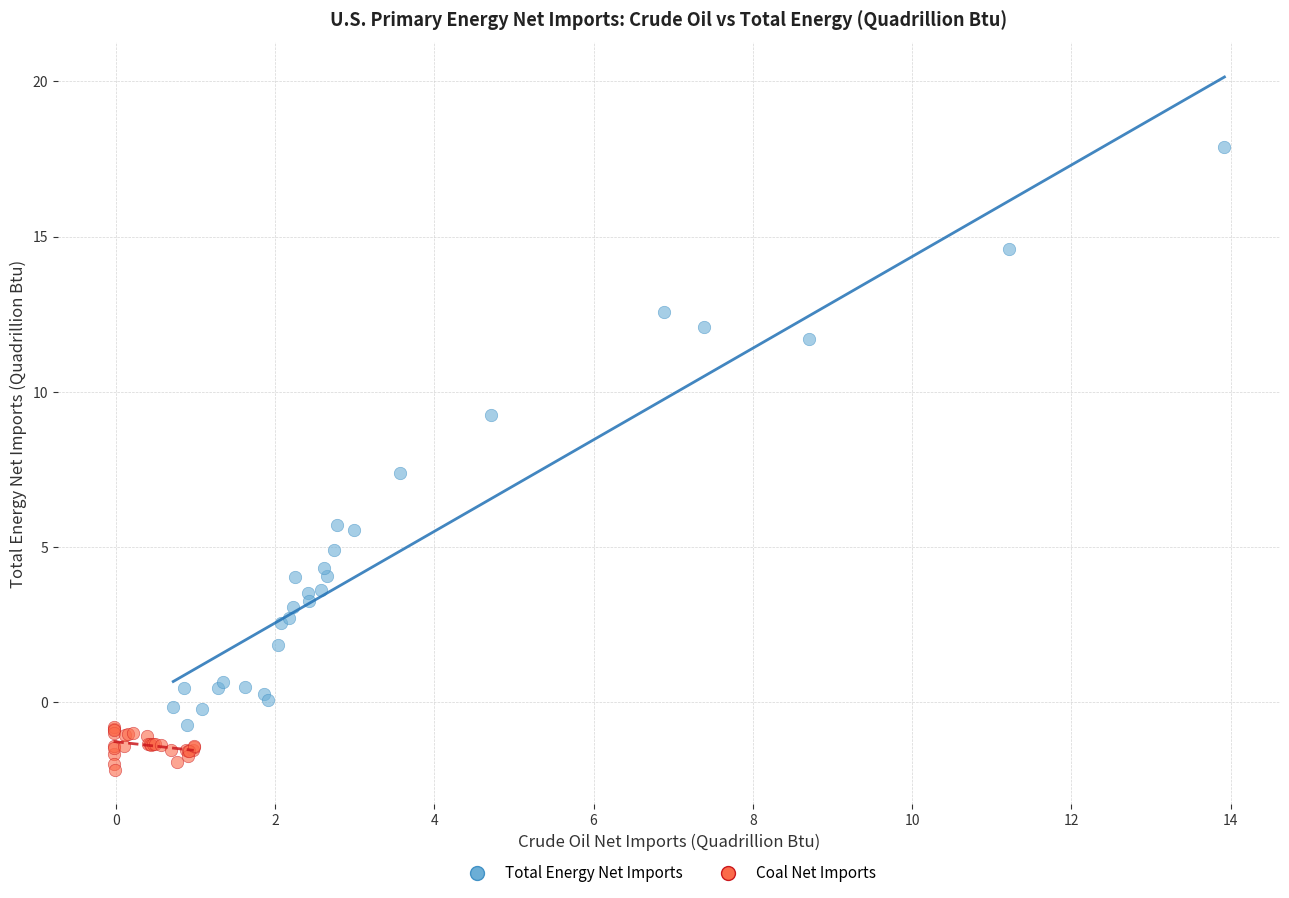

Which series has the widest spread of Y values?

Total Energy Net Imports